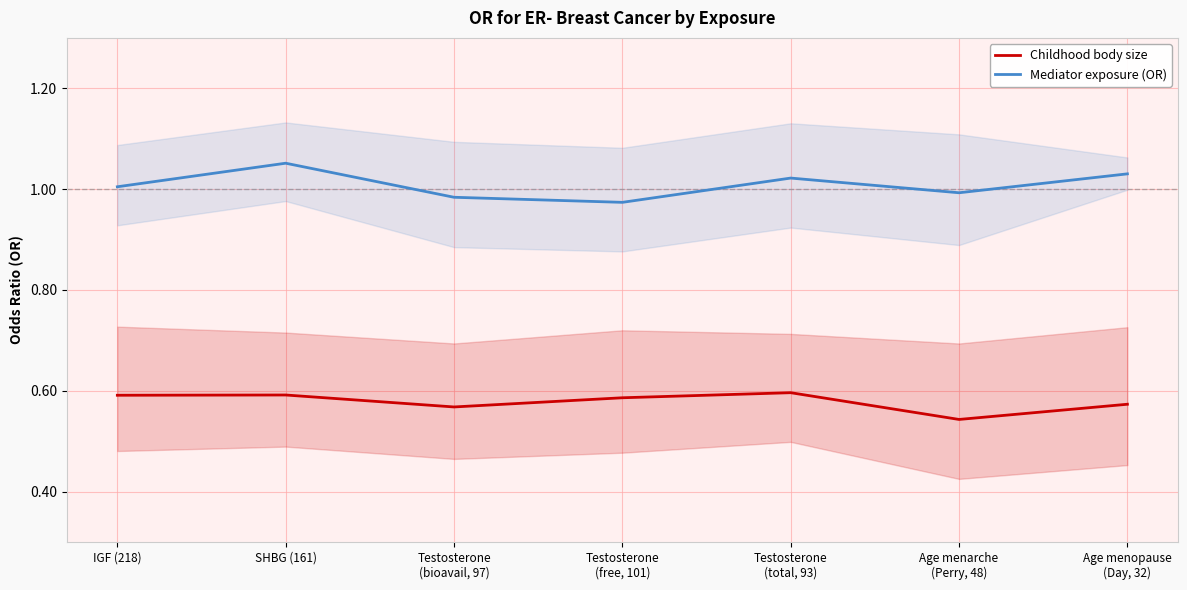

Reading left to right, what are all the values shown in this chart?

Childhood body size: IGF (218)=0.6	SHBG (161)=0.6	Testosterone
(bioavail, 97)=0.6	Testosterone
(free, 101)=0.6	Testosterone
(total, 93)=0.6	Age menarche
(Perry, 48)=0.5	Age menopause
(Day, 32)=0.6
Mediator exposure (OR): IGF (218)=1.0	SHBG (161)=1.1	Testosterone
(bioavail, 97)=1.0	Testosterone
(free, 101)=1.0	Testosterone
(total, 93)=1.0	Age menarche
(Perry, 48)=1.0	Age menopause
(Day, 32)=1.0